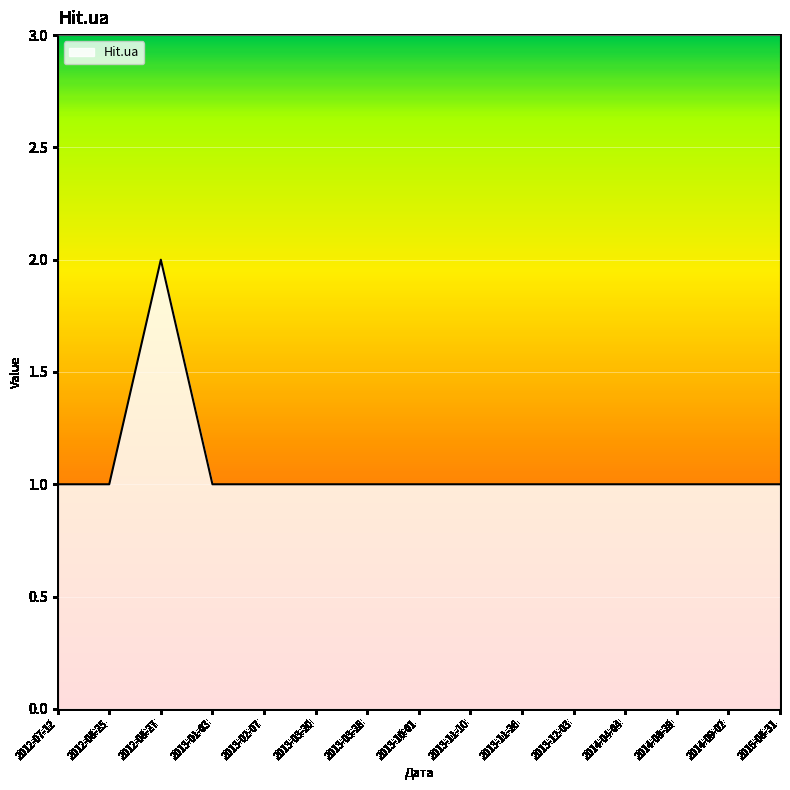

What is the sum of all values?

16